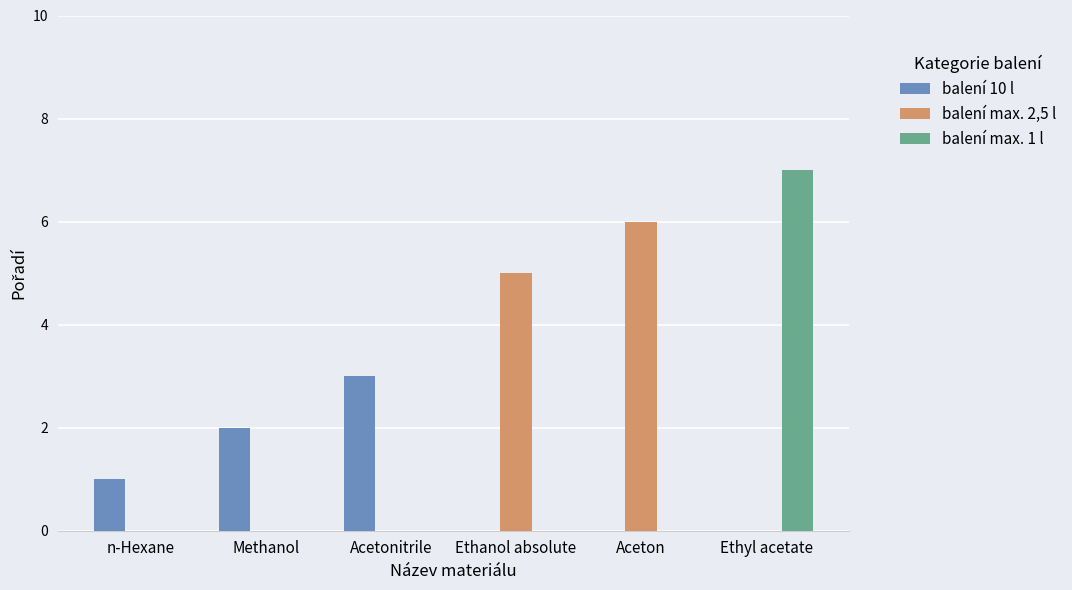

How many groups of bars are there?

6